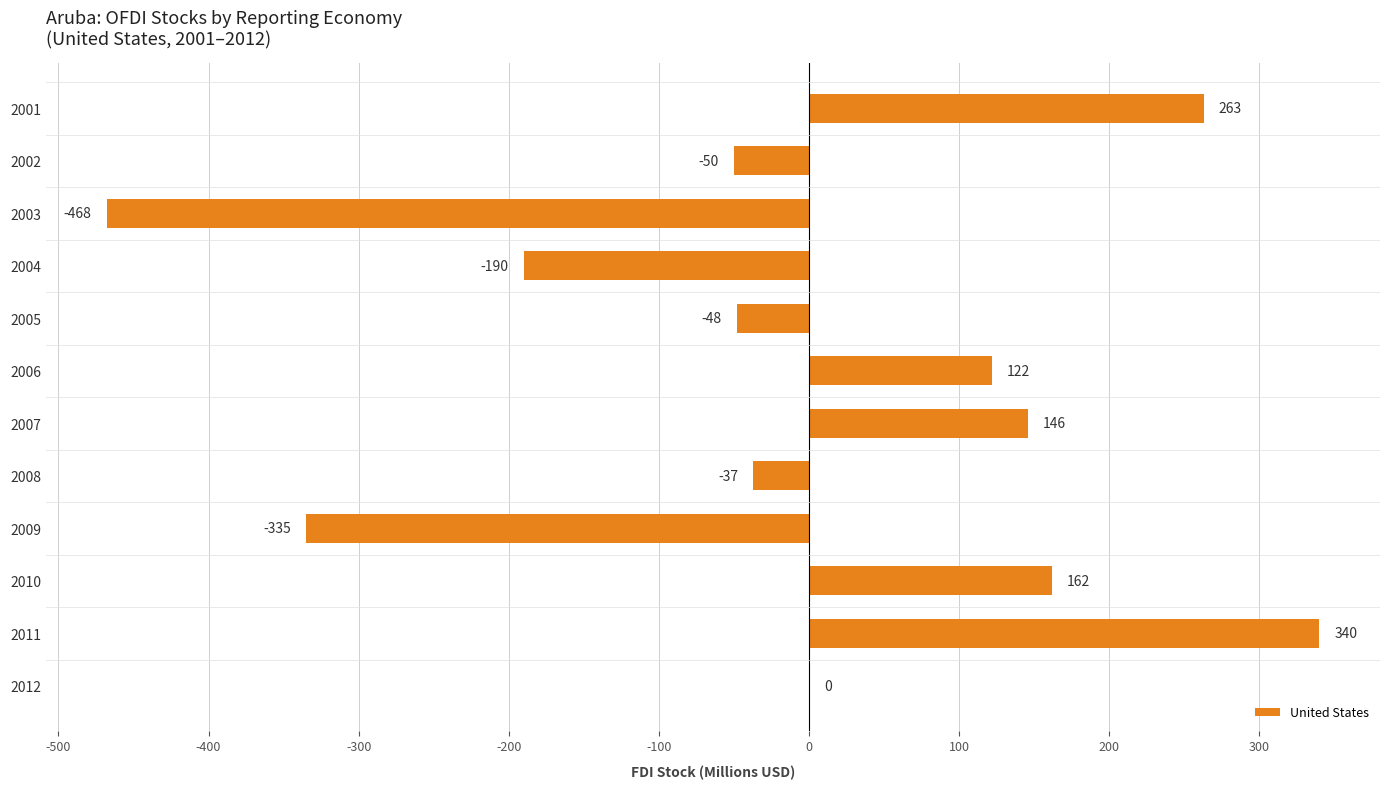

The value at 2012 is 299. True or false?

False